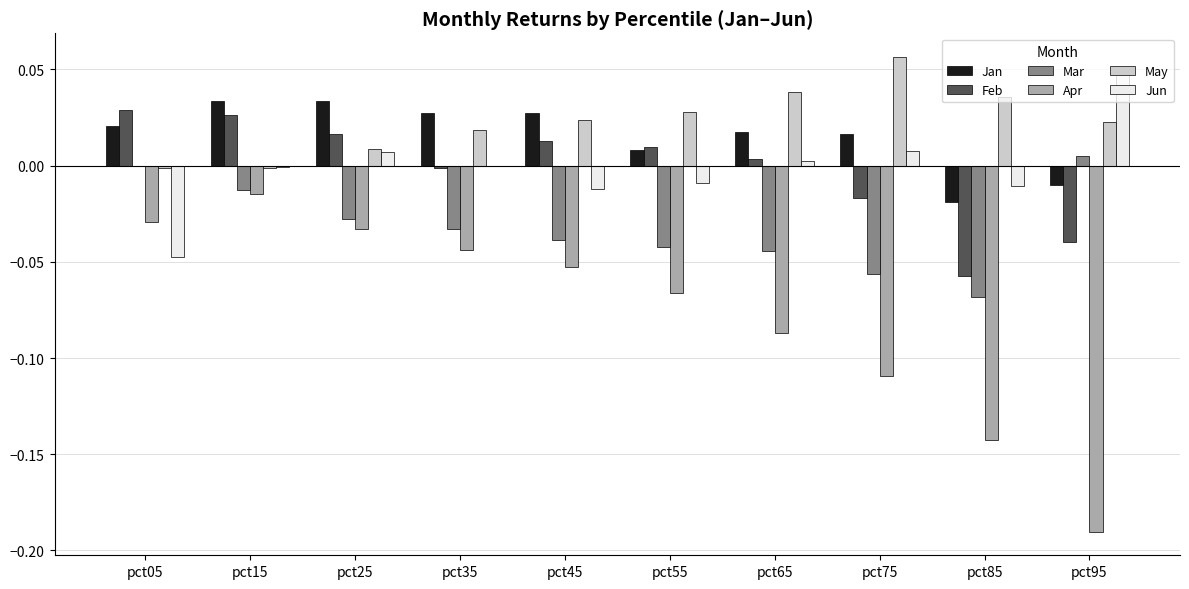

Which series has the widest spread of values?

Apr